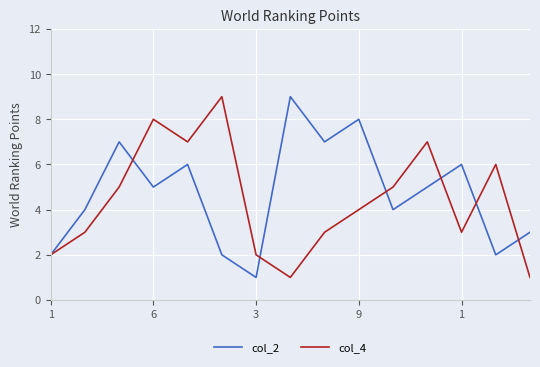

What is the greatest value displayed?

9